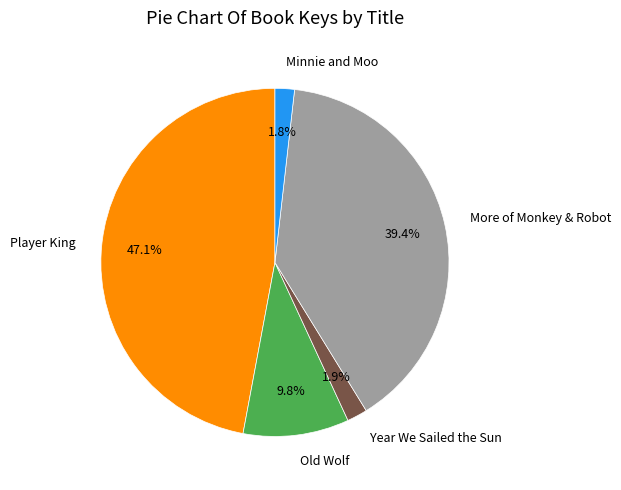

To the nearest percent, what is the difference between the Old Wolf and Player King slice percentages?

37%